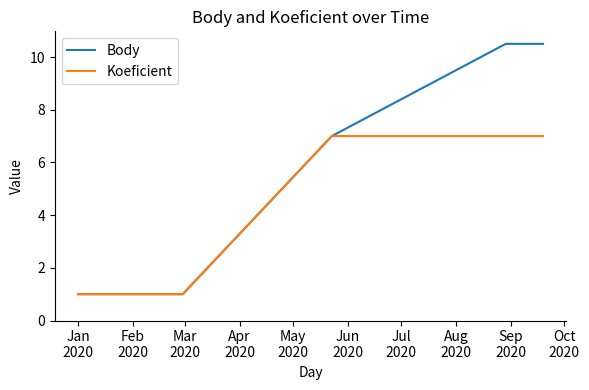

True or false: Koeficient and Body intersect in this chart.

False